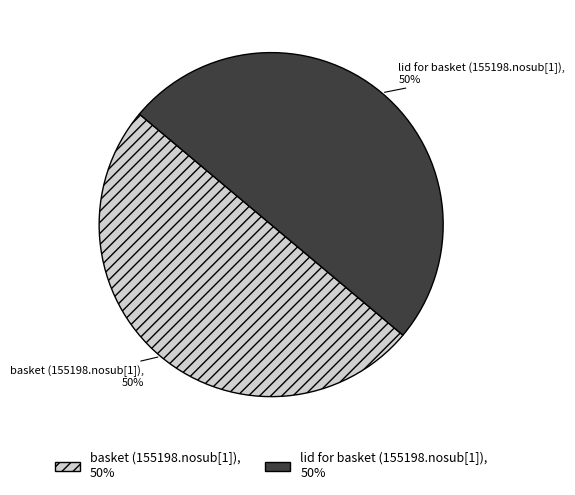

To the nearest percent, what portion does lid for basket (155198.nosub[1]) represent?

50%